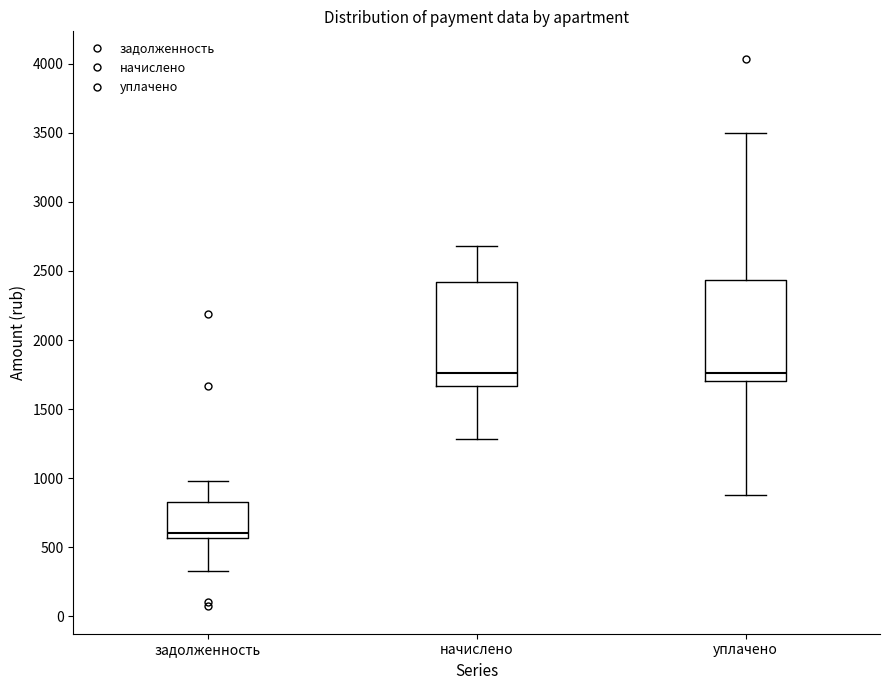

Reading left to right, read every box against the y-axis: the position of its median line, the range the box covers, and the ends of its whiskers. The values are not printed on the chart, so give them approximately, as read against the axis.

задолженность: median 600, box 550 to 850, whiskers 350 to 1000
начислено: median 1750, box 1650 to 2400, whiskers 1300 to 2700
уплачено: median 1750, box 1700 to 2450, whiskers 900 to 3500